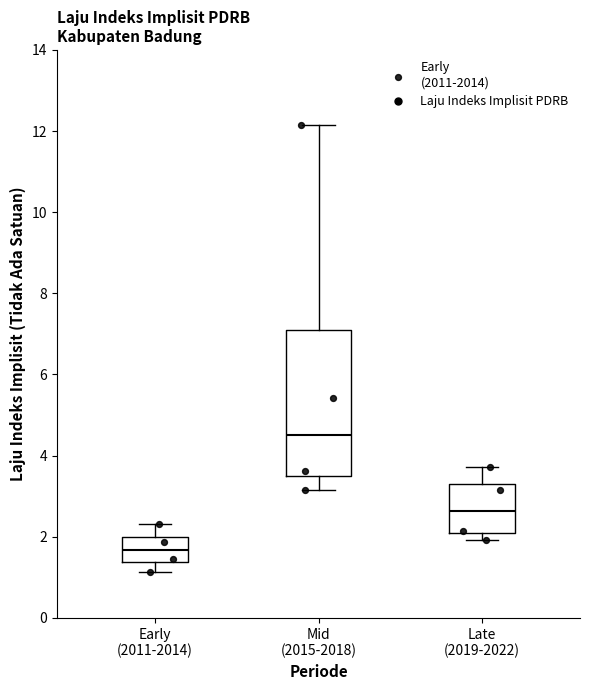

Comparing the boxes themselves (not the whiskers), which one is the tallest?

Mid (2015-2018)